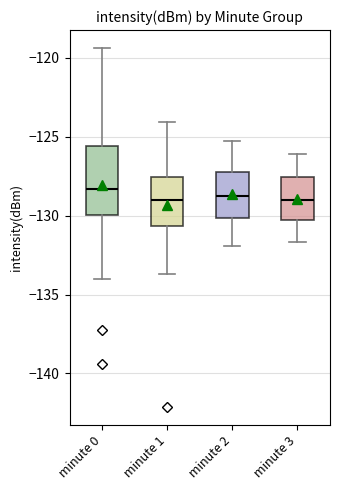

Reading left to right, read every box against the y-axis: the position of its median line, the range the box covers, and the ends of its whiskers. The values are not printed on the chart, so give them approximately, as read against the axis.

minute 0: median -128.5, box -130.0 to -125.5, whiskers -134.0 to -119.5
minute 1: median -129.0, box -130.5 to -127.5, whiskers -133.5 to -124.0
minute 2: median -128.5, box -130.0 to -127.0, whiskers -132.0 to -125.5
minute 3: median -129.0, box -130.5 to -127.5, whiskers -131.5 to -126.0